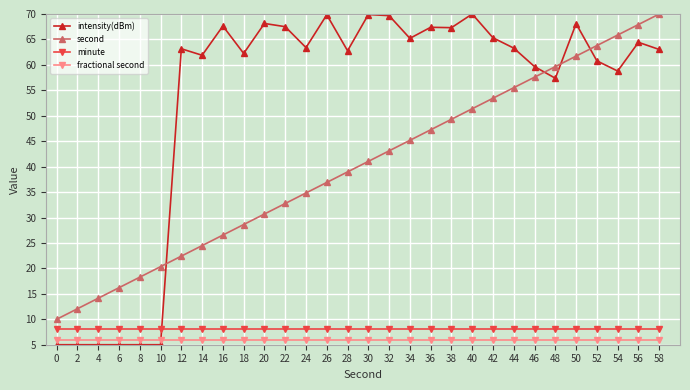

Count the number of categories in the chart.

30